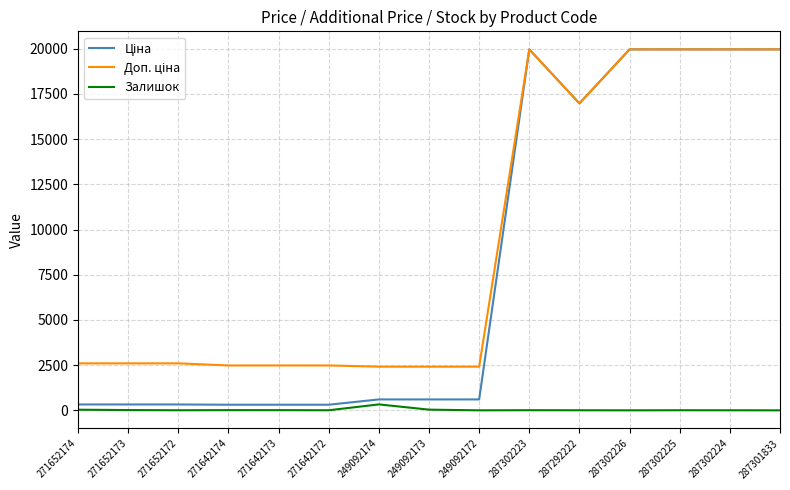

What is the total value across all series at 287302226?

39928.3